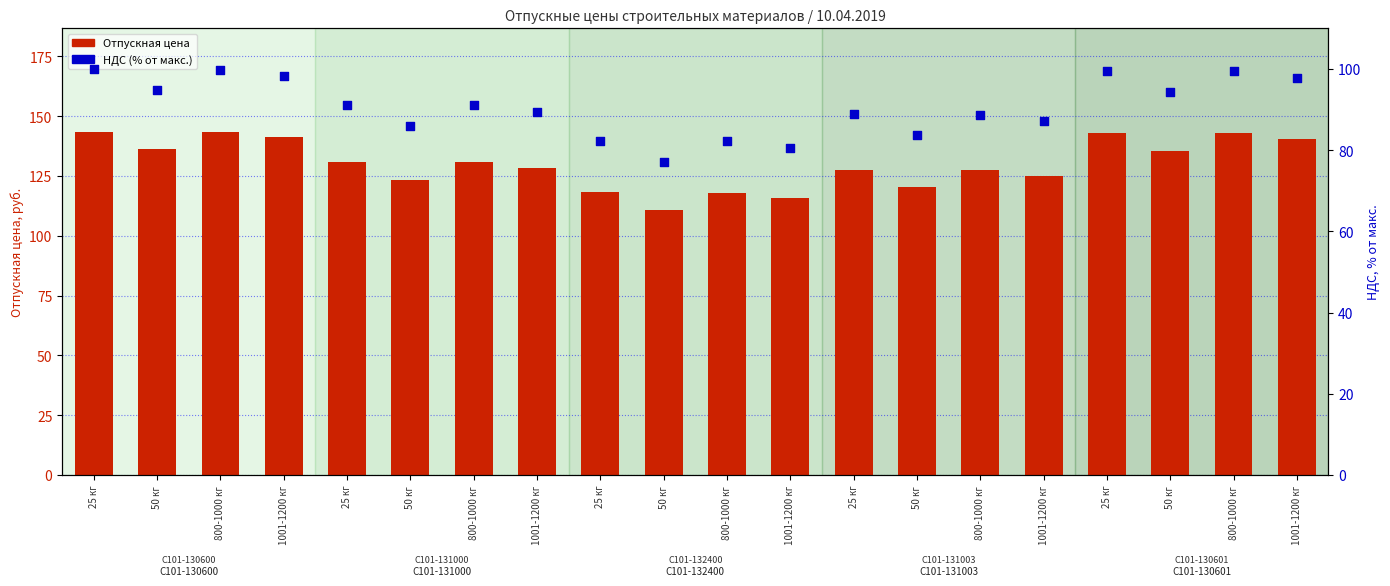

At how many categories does at least one series exceed 135?

8